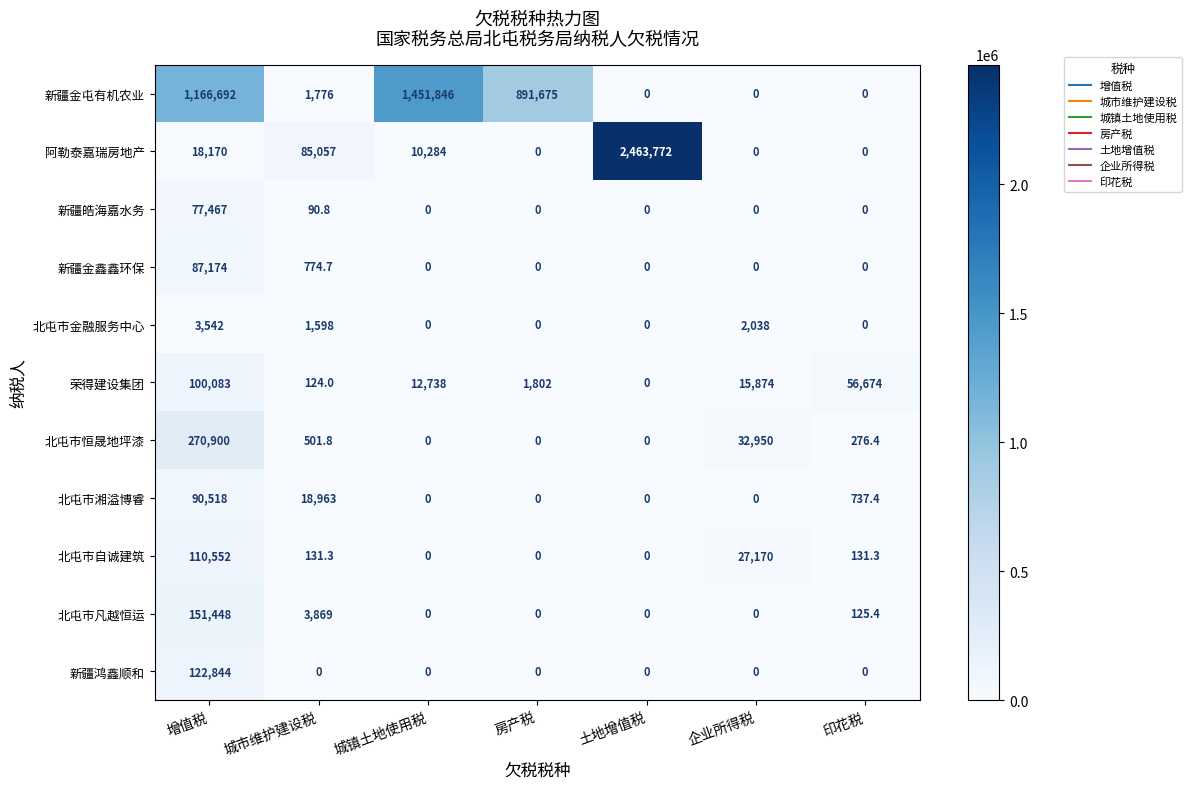

At which label is 北屯市恒晟地坪漆 closest to 135450?

企业所得税